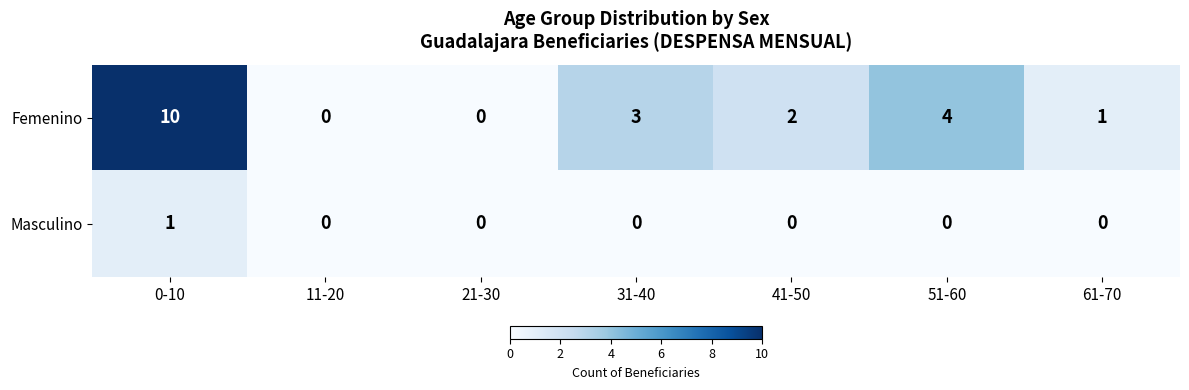

Count the Femenino values in the range 0 to 4.

6